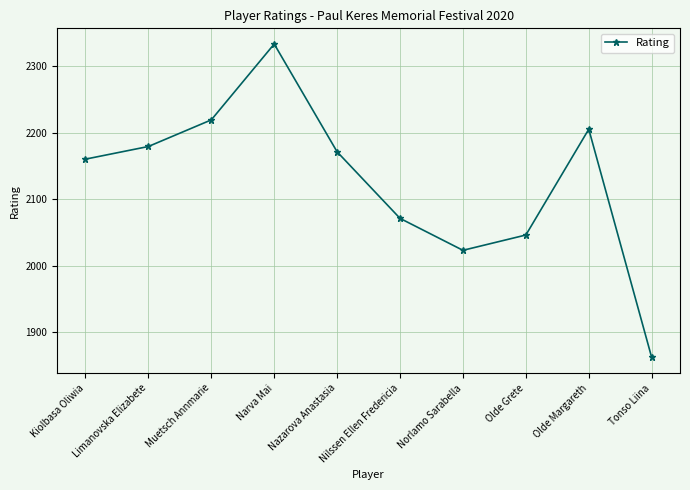

Where does the data first go above 2171?

Limanovska Elizabete